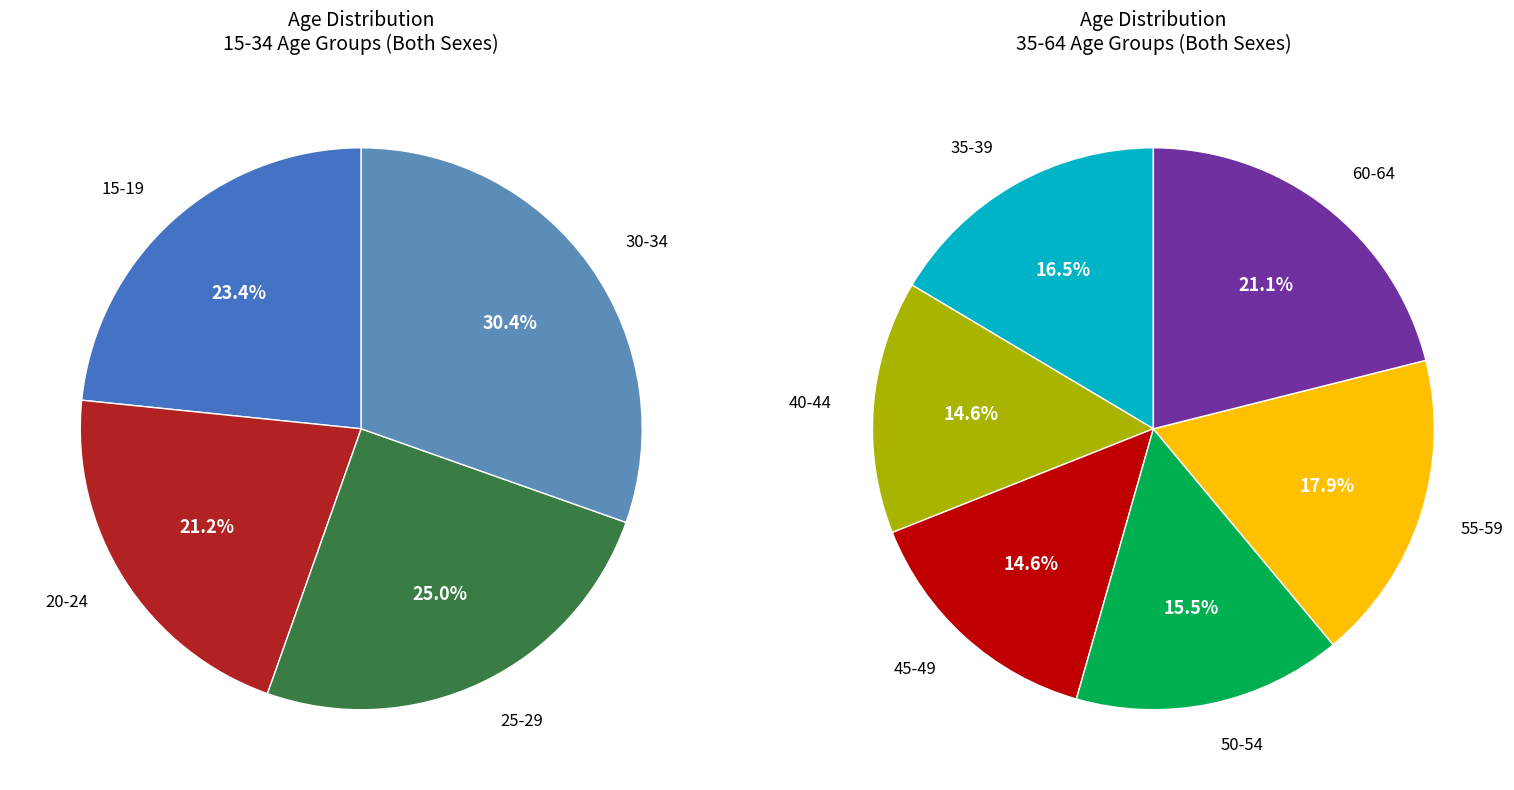

How many slices are in this pie chart?

10